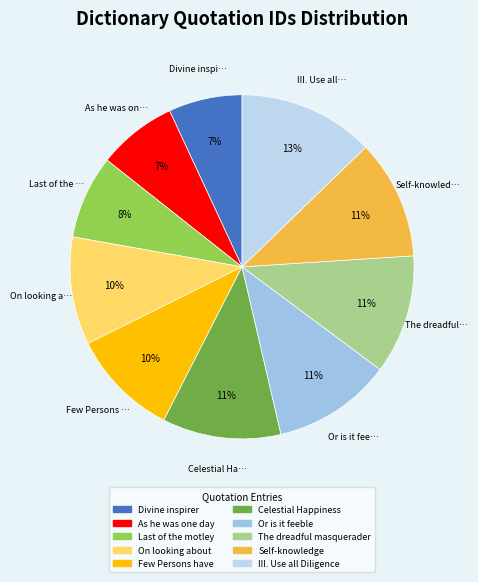

The The dreadful masquerader slice represents 20% of the pie. True or false?

False